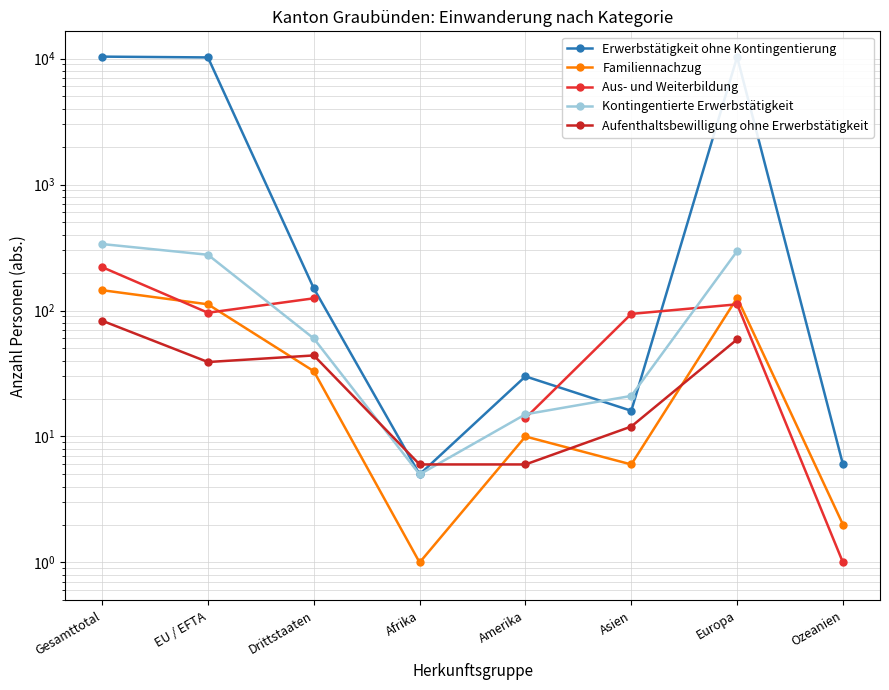

What is the sum of the Aufenthaltsbewilligung ohne Erwerbstätigkeit values at Afrika and Europa?

65.0